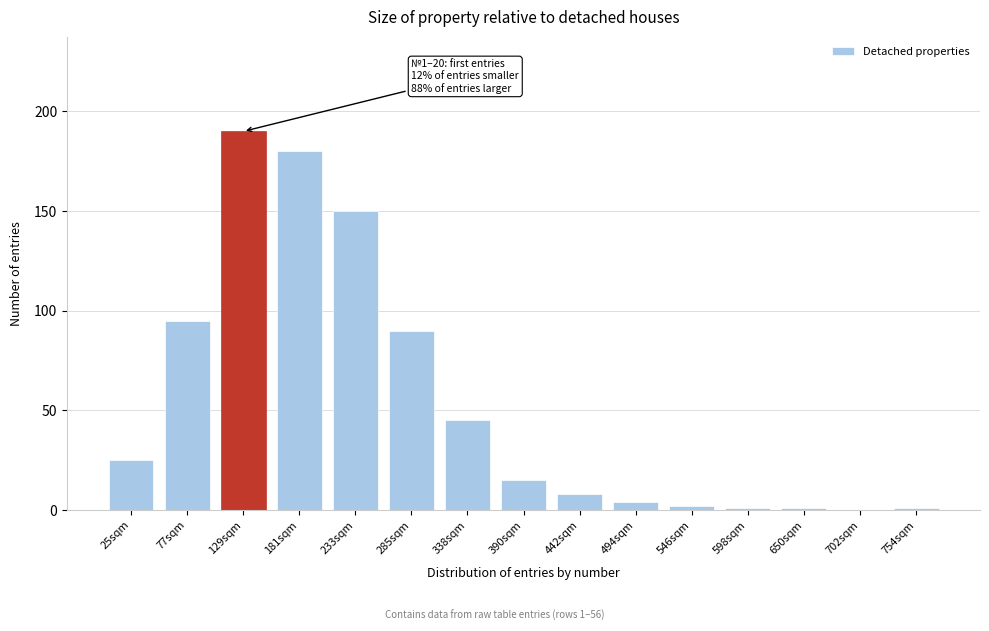

Reading left to right, what are all the values shown in this chart?

25sqm=25	77sqm=95	129sqm=190	181sqm=180	233sqm=150	285sqm=90	338sqm=45	390sqm=15	442sqm=8	494sqm=4	546sqm=2	598sqm=1	650sqm=1	702sqm=0	754sqm=1